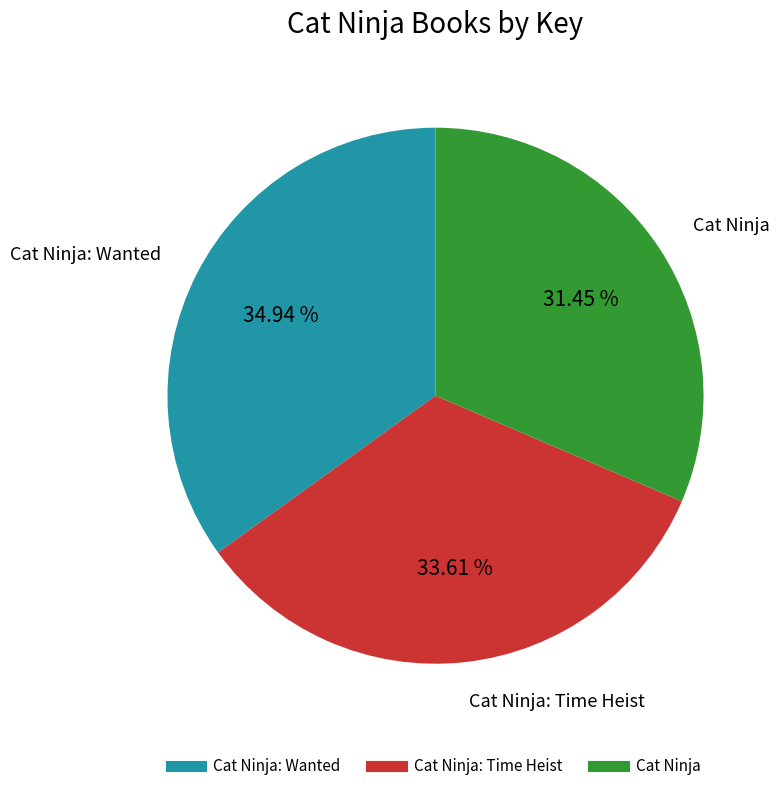

Is there any slice that represents more than half of the pie?

No